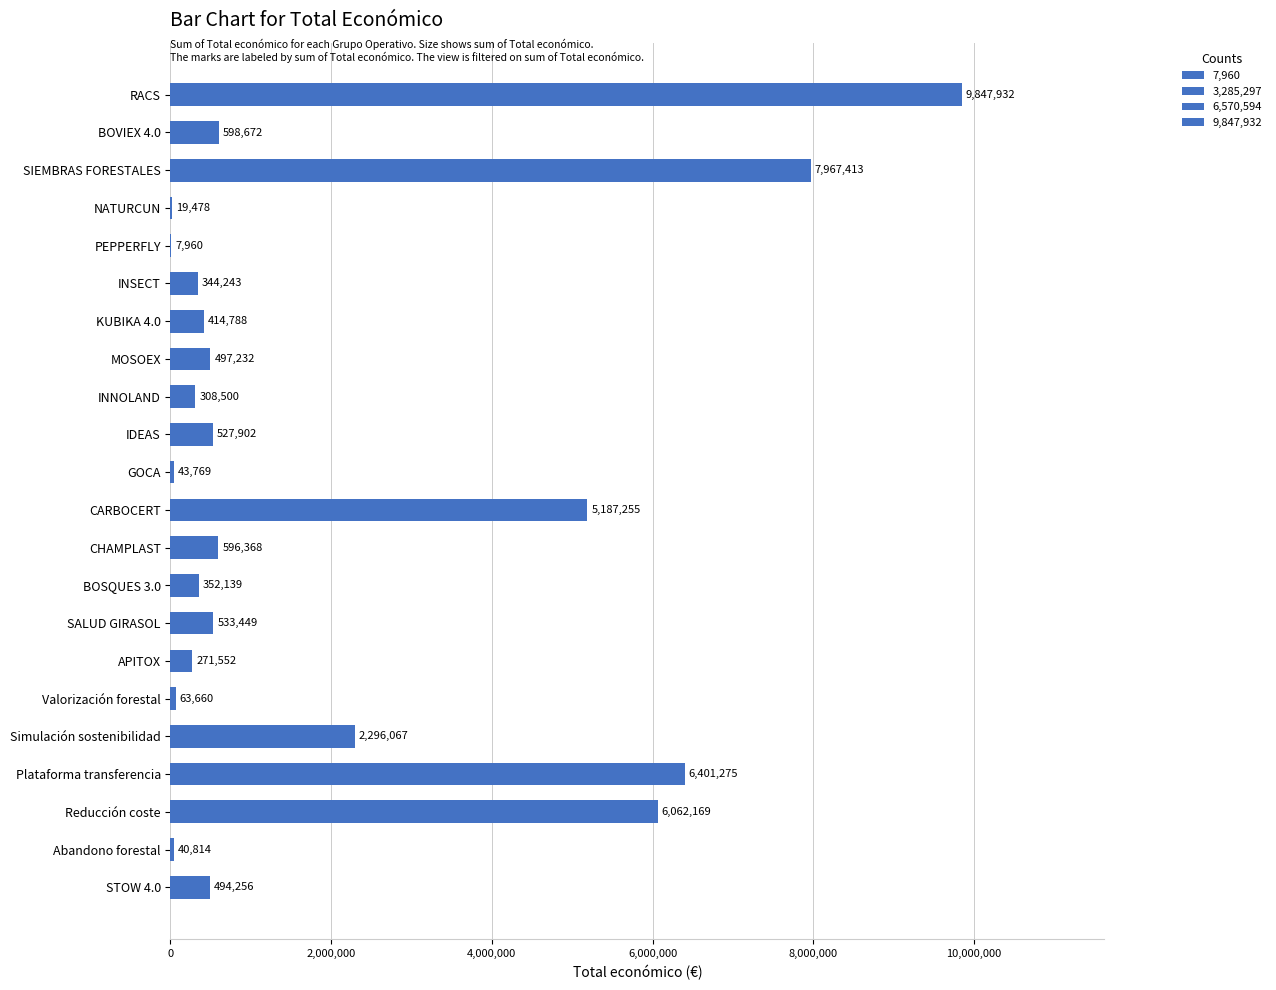

Where is the data nearest to the value 4927946?

CARBOCERT